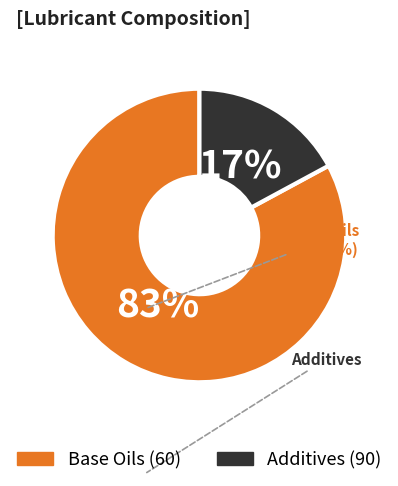

To the nearest percent, what is the difference between the largest and smallest slice percentages?

66%